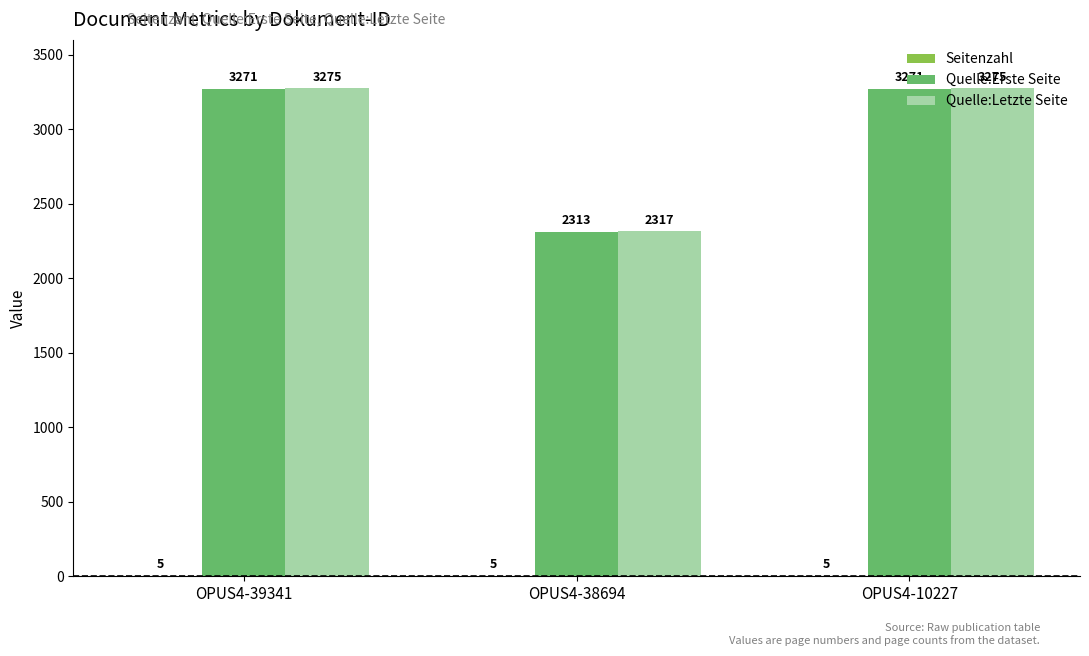

The Quelle:Erste Seite series shows 4331 at OPUS4-10227. True or false?

False